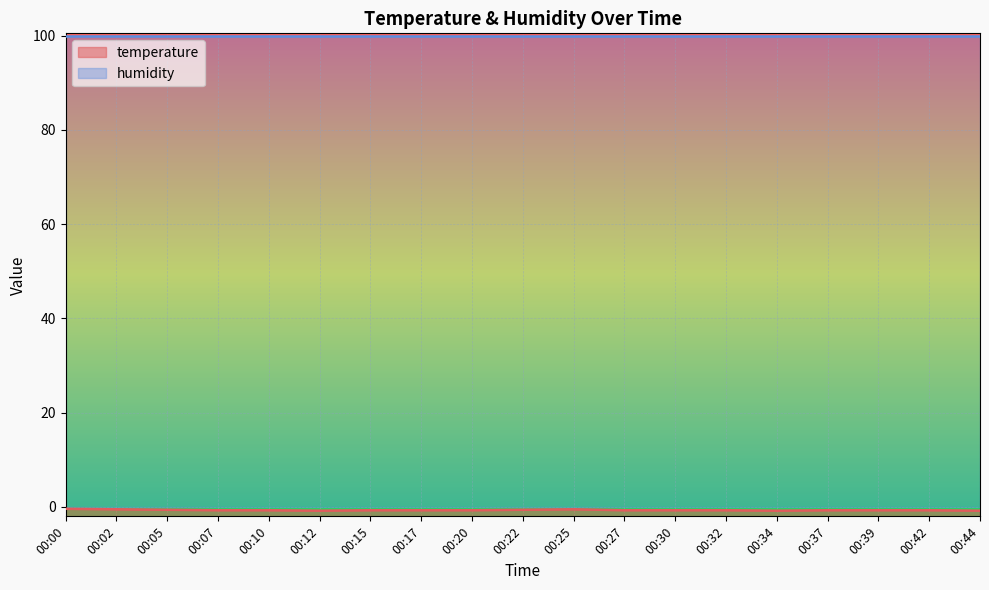

What is the greatest value displayed?

-0.4